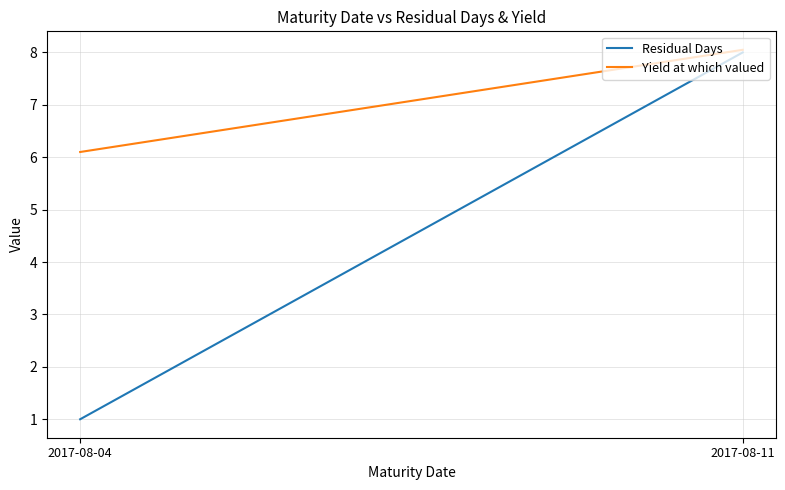

How many lines are shown in the chart?

2